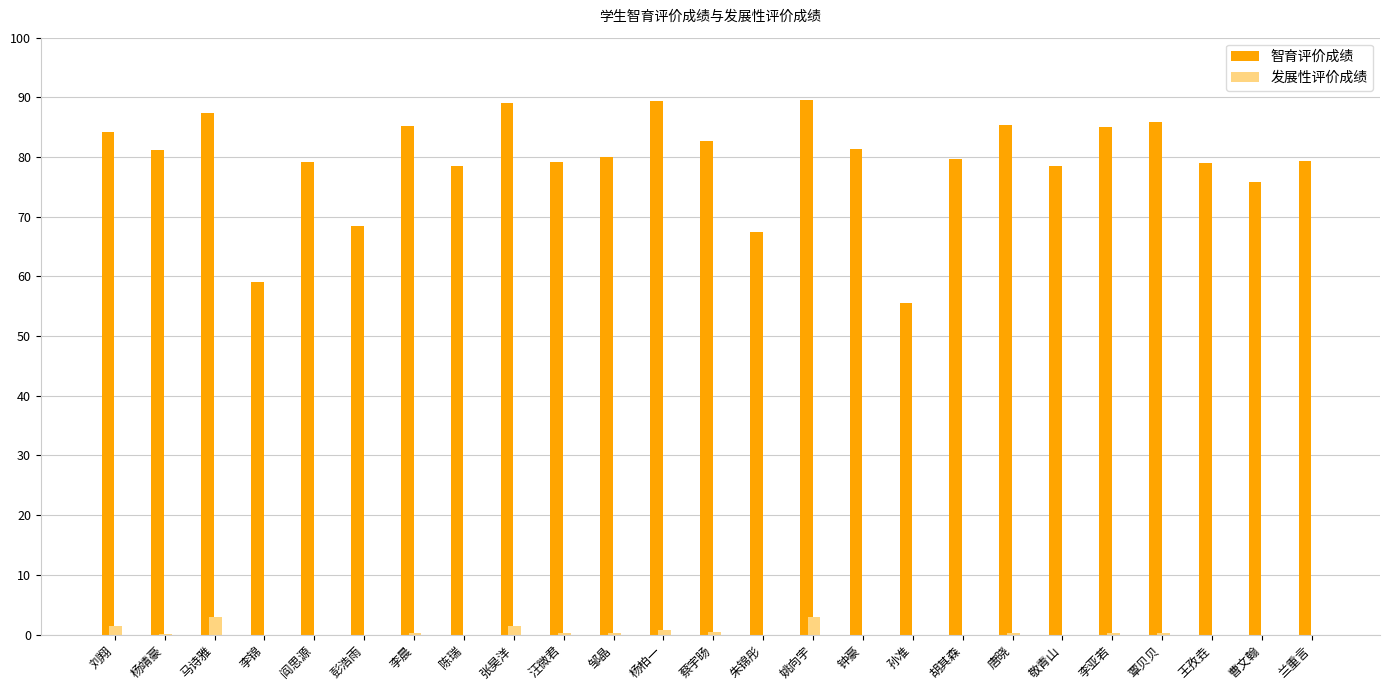

Is the value of 发展性评价成绩 at 蔡宇旸 greater than the value of 智育评价成绩 at 邹晶?

No